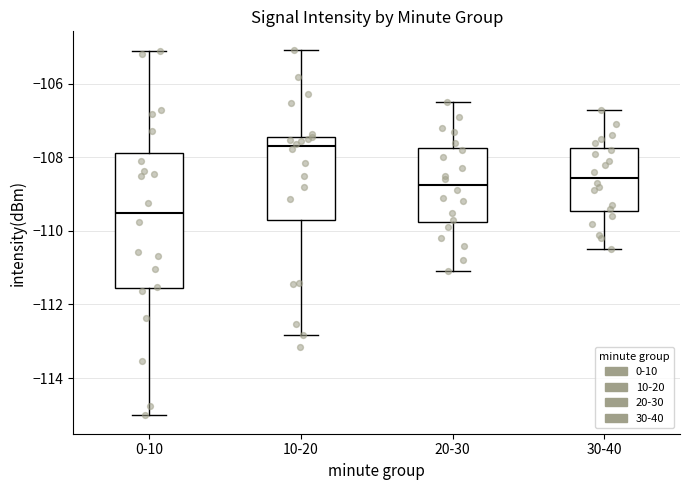

Where is the lower edge of the box for 30-40 on the y-axis? The values are not printed on the chart, so give them approximately, as read against the axis.

-109.4